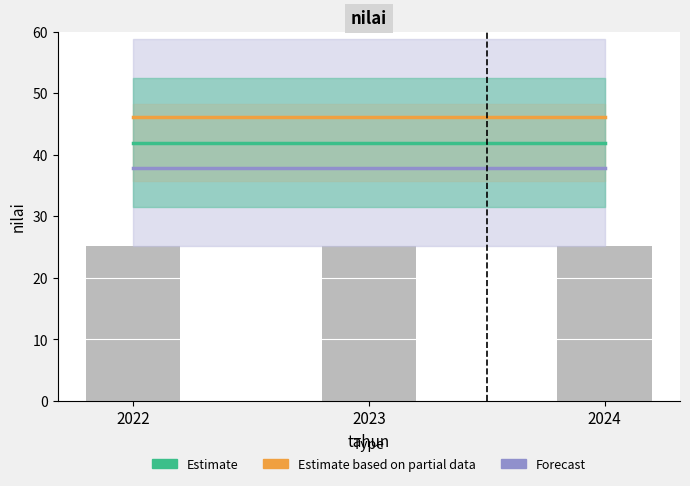

At how many categories does at least one series exceed 38?

3